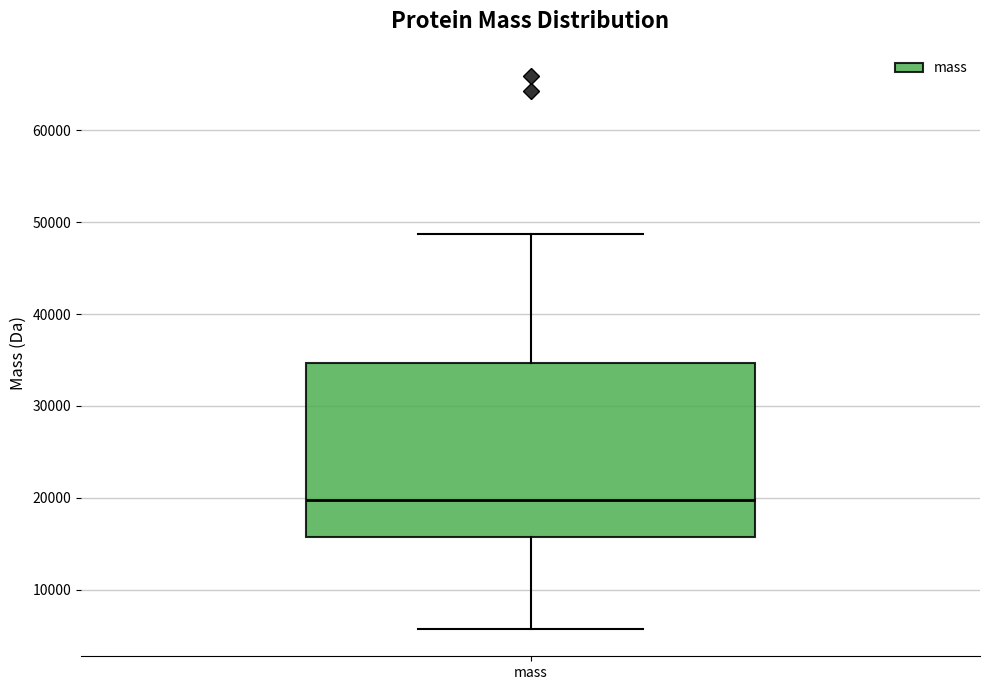

Transcribe this box plot: give where the median line is, the range the box spans, and where the two whiskers end, as read against the y-axis. The values are not printed on the chart, so give them approximately, as read against the axis.

median 20000, box 16000 to 35000, whiskers 6000 to 49000